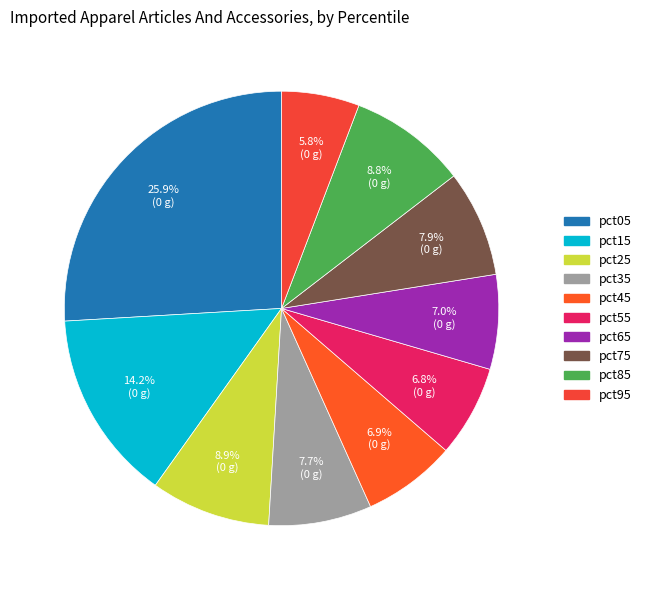

To the nearest percent, what percentage of the pie is pct05?

26%